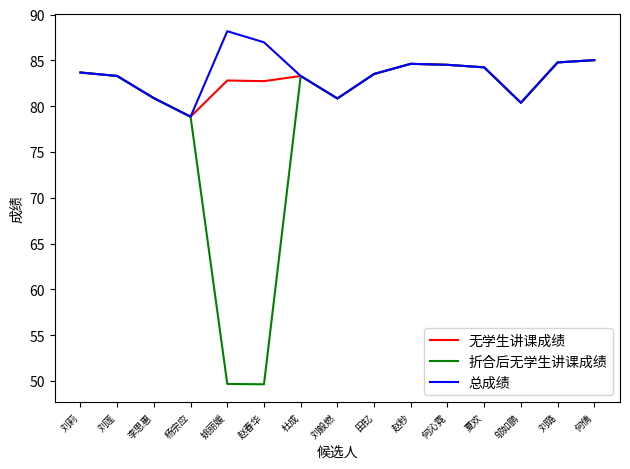

The 总成绩 series shows 43.8 at 杨宗应. True or false?

False